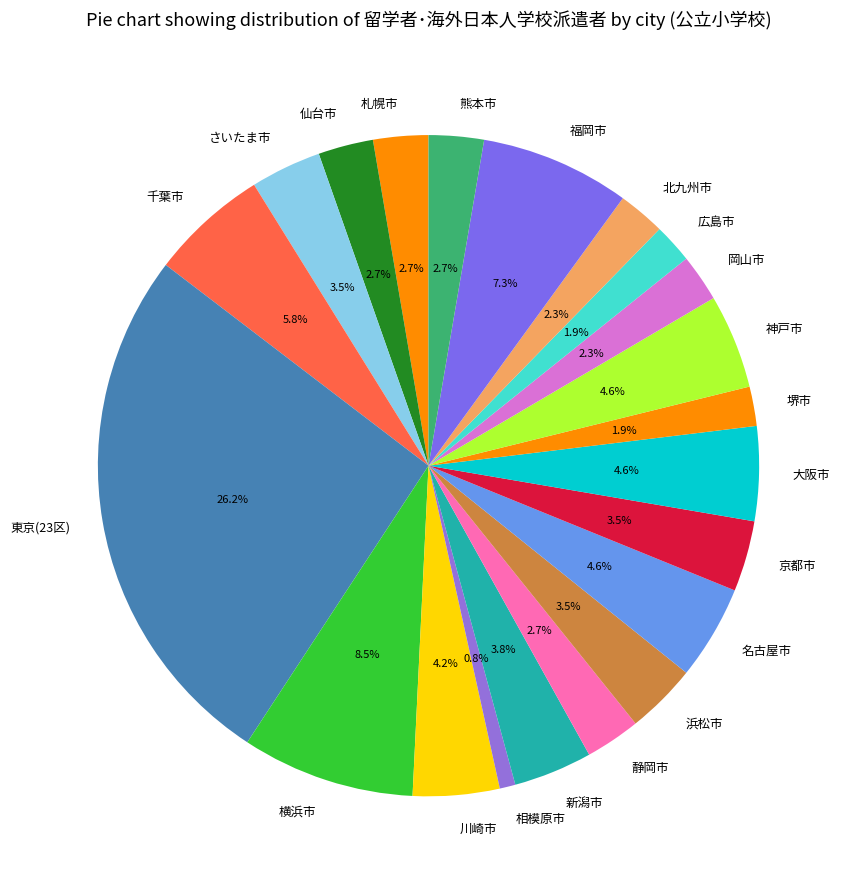

Which slice is the largest?

東京(23区)